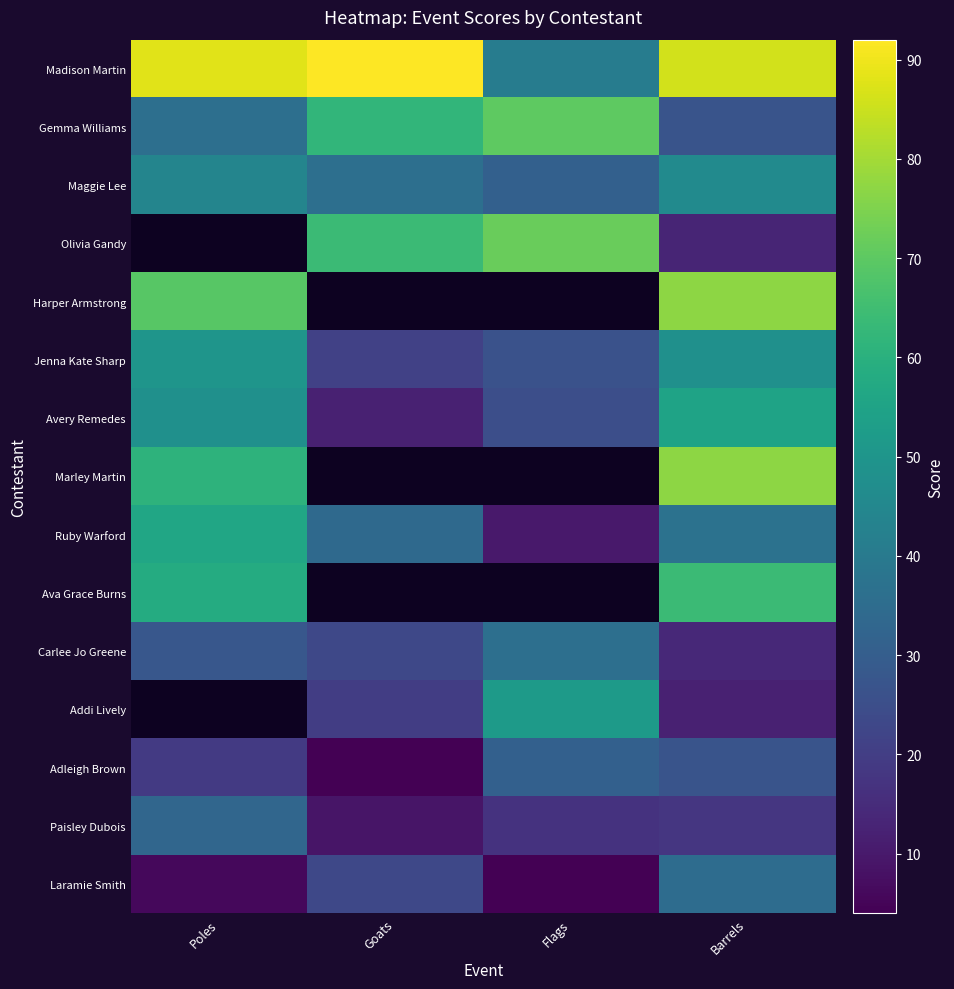

Which series has the largest total across all categories?

Madison Martin